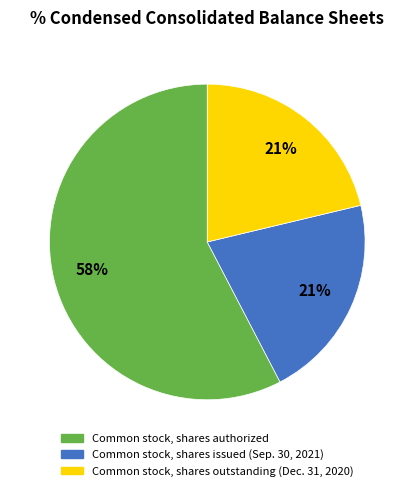

Between Common stock, shares issued (Sep. 30, 2021) and Common stock, shares authorized, which is larger?

Common stock, shares authorized